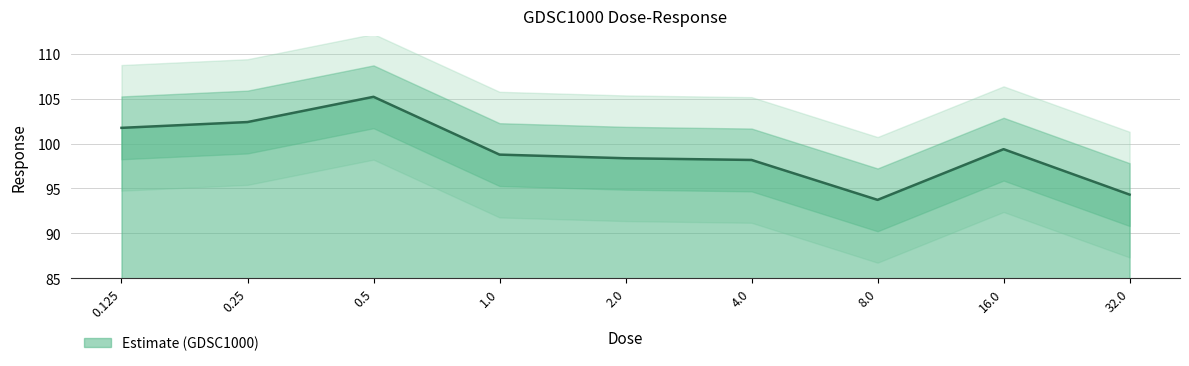

At which category does the data reach its first local valley?

8.0